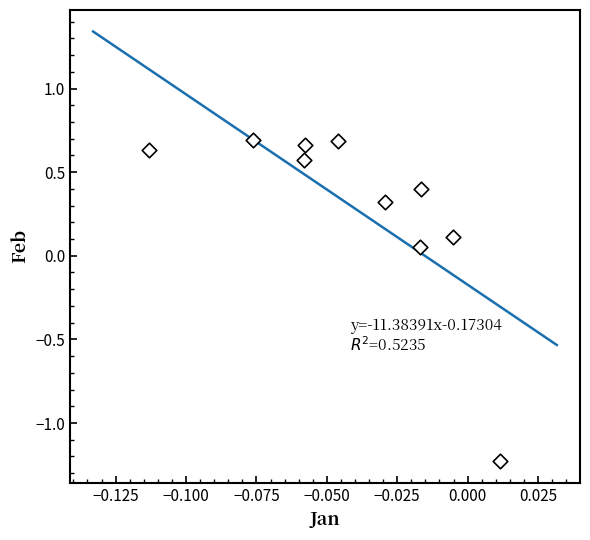

What is the average Y value?

0.3